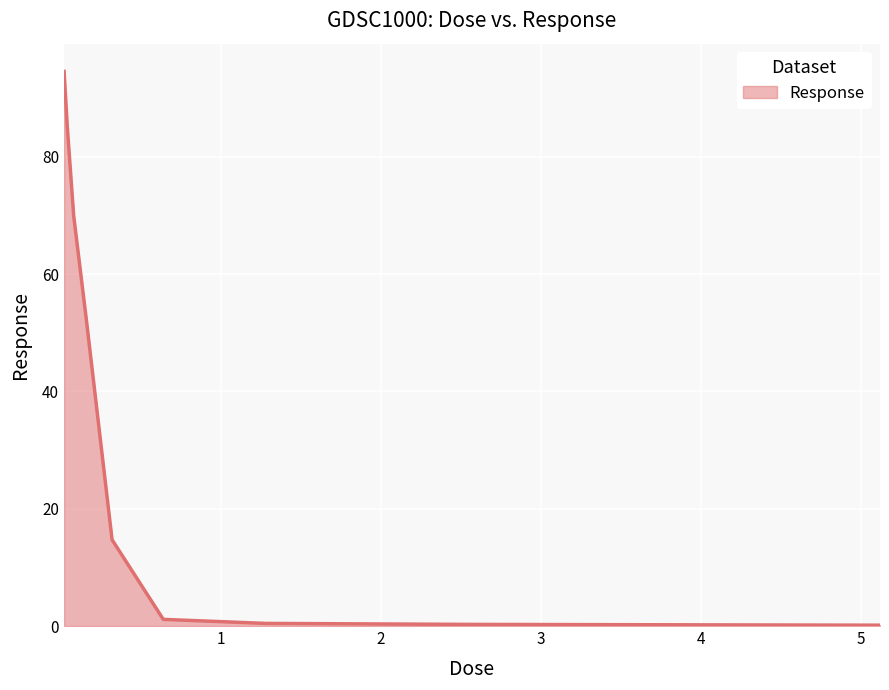

What is the greatest value displayed?

94.6